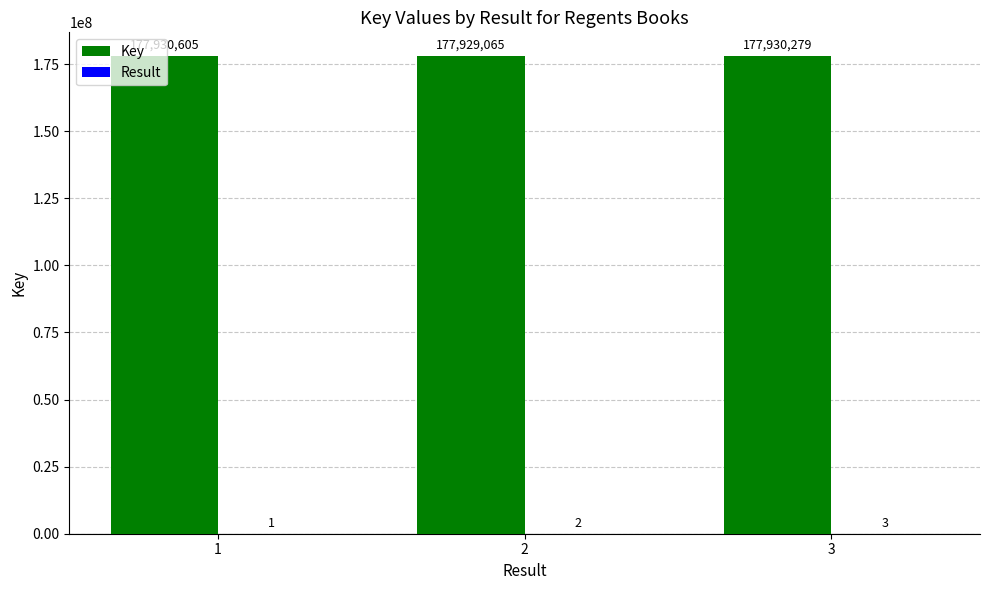

Is it true that Key equals 177929065 at 2?

True